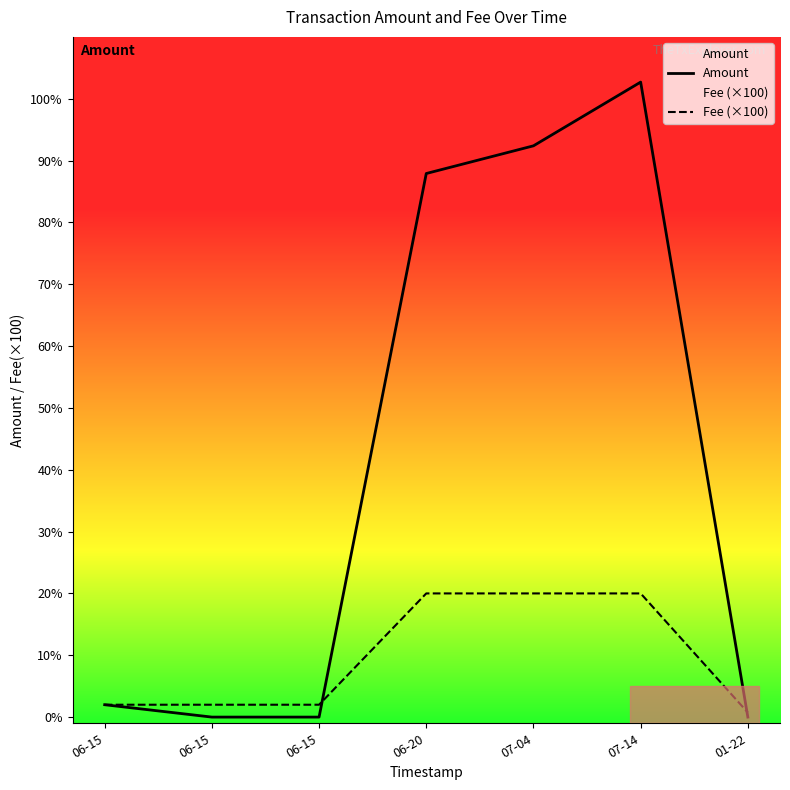

How many times do Amount and Fee (×100) cross each other?

2